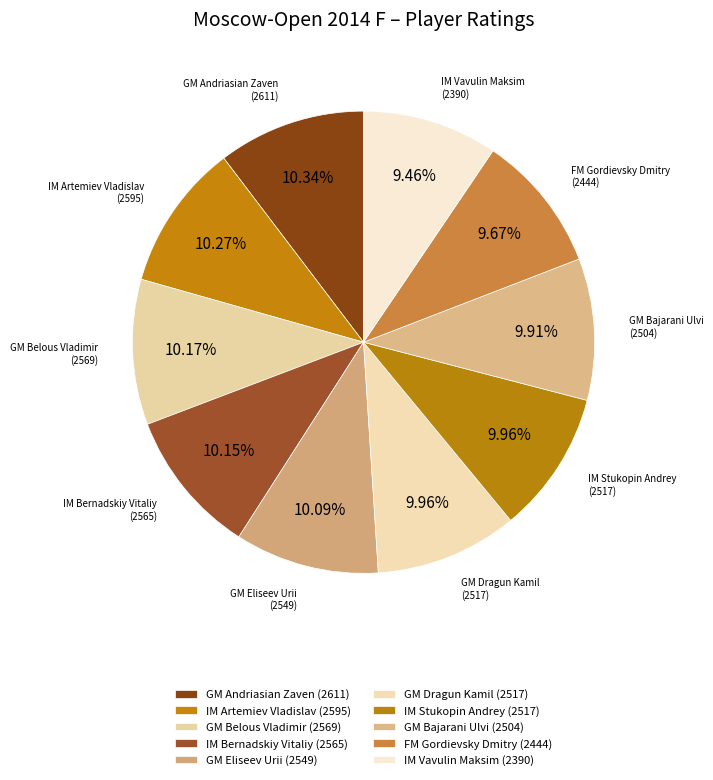

Does any single category account for the majority?

No